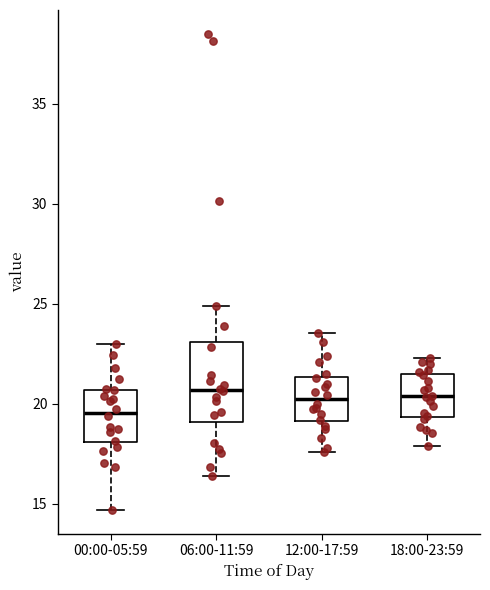

Reading left to right, transcribe this box plot: for each box, give where its median line is, the range the box spans, and where its two whiskers end, as read against the y-axis. The values are not printed on the chart, so give them approximately, as read against the axis.

00:00-05:59: median 19.5, box 18.0 to 20.5, whiskers 14.5 to 23.0
06:00-11:59: median 20.5, box 19.0 to 23.0, whiskers 16.5 to 25.0
12:00-17:59: median 20.0, box 19.0 to 21.5, whiskers 17.5 to 23.5
18:00-23:59: median 20.5, box 19.5 to 21.5, whiskers 18.0 to 22.5